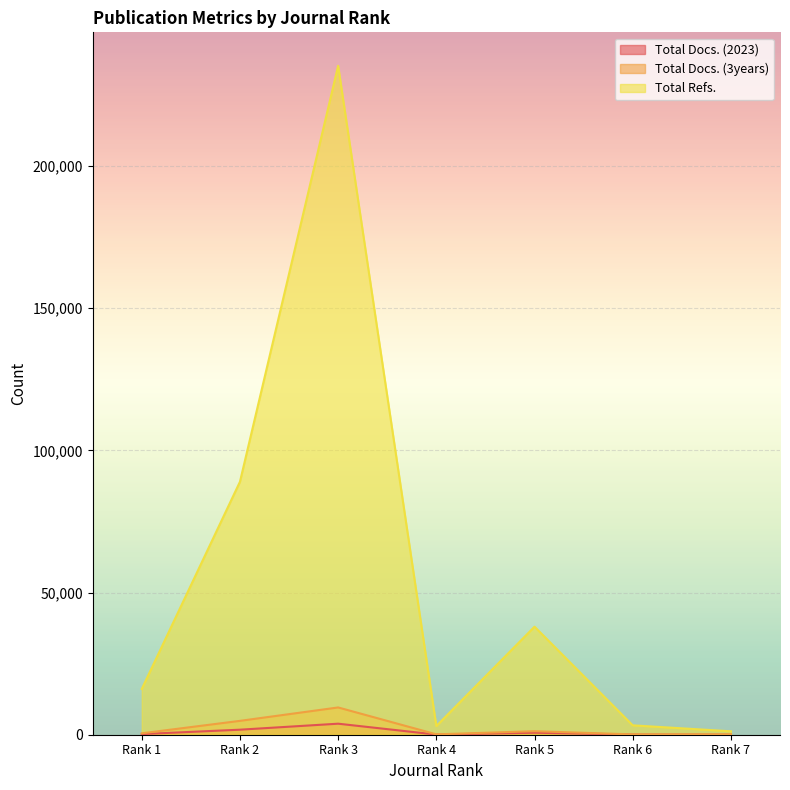

What is the minimum value for Total Refs.?

1203